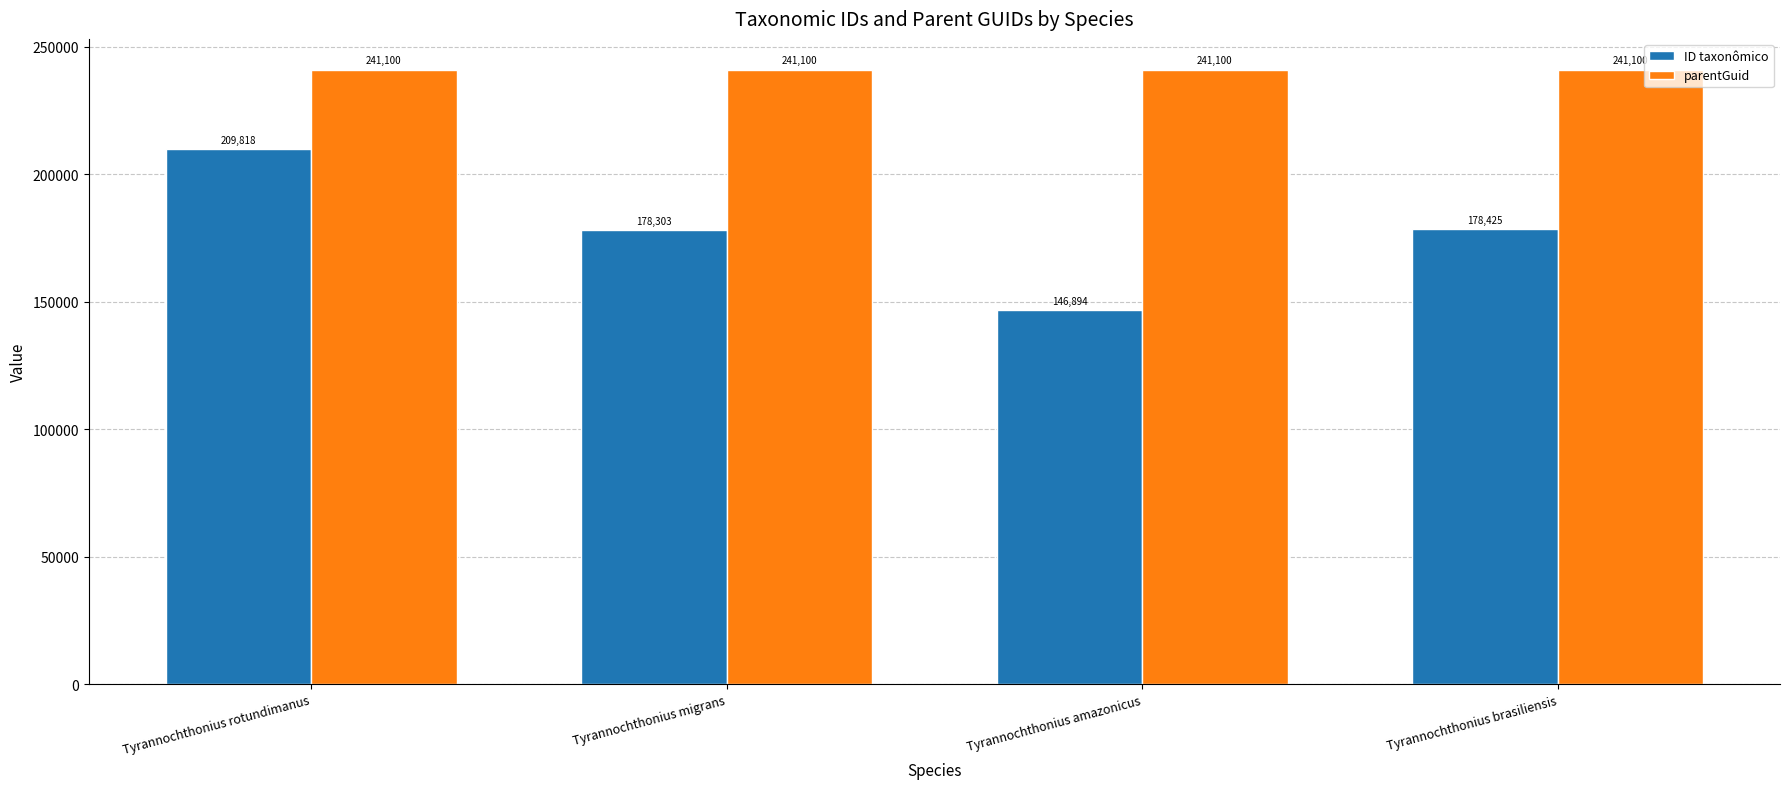

What is the maximum value shown in the chart?

241100